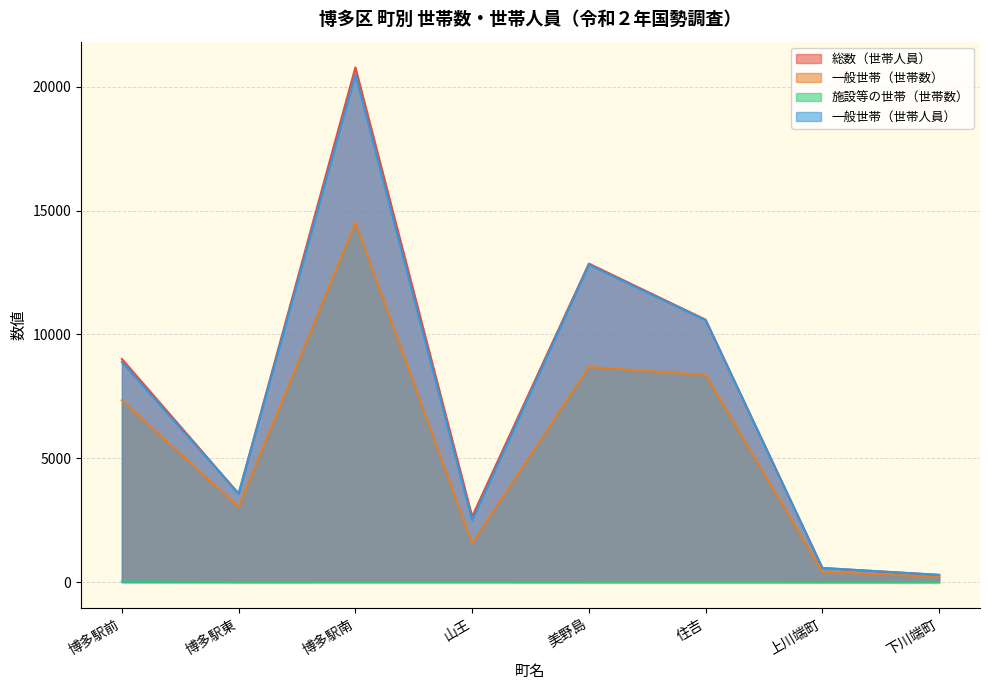

Which category has the highest value in the 施設等の世帯（世帯数） series?

博多駅前